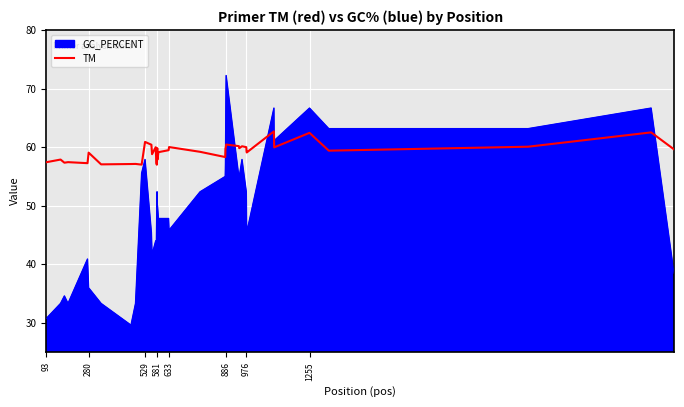

What is the maximum value for TM?

62.7